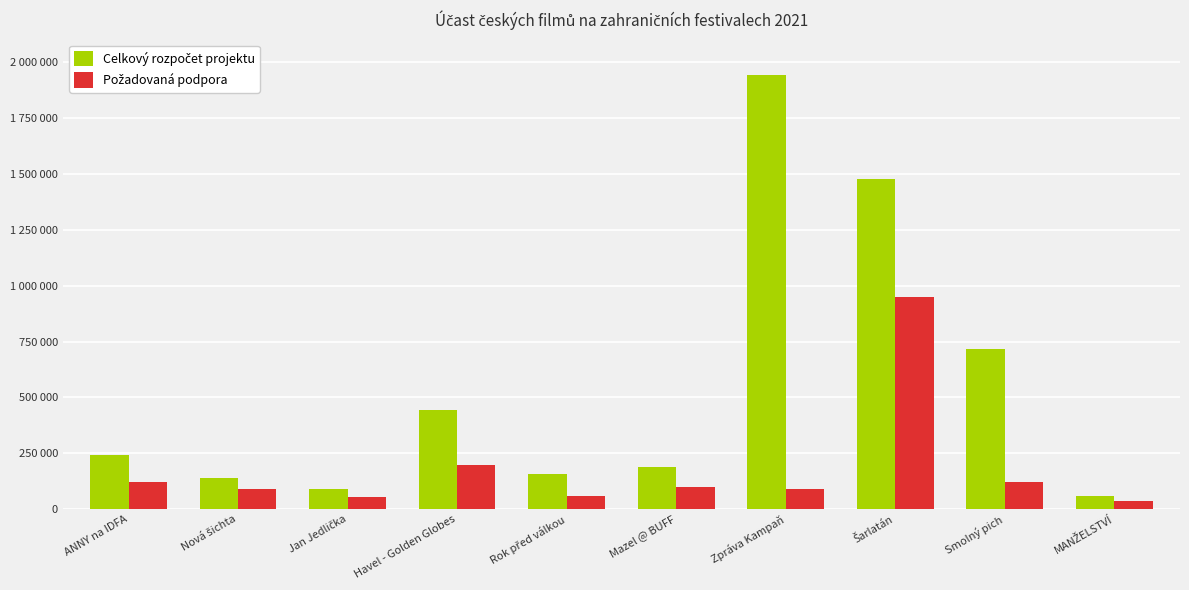

Are the bars grouped side by side (vs. stacked)?

Yes